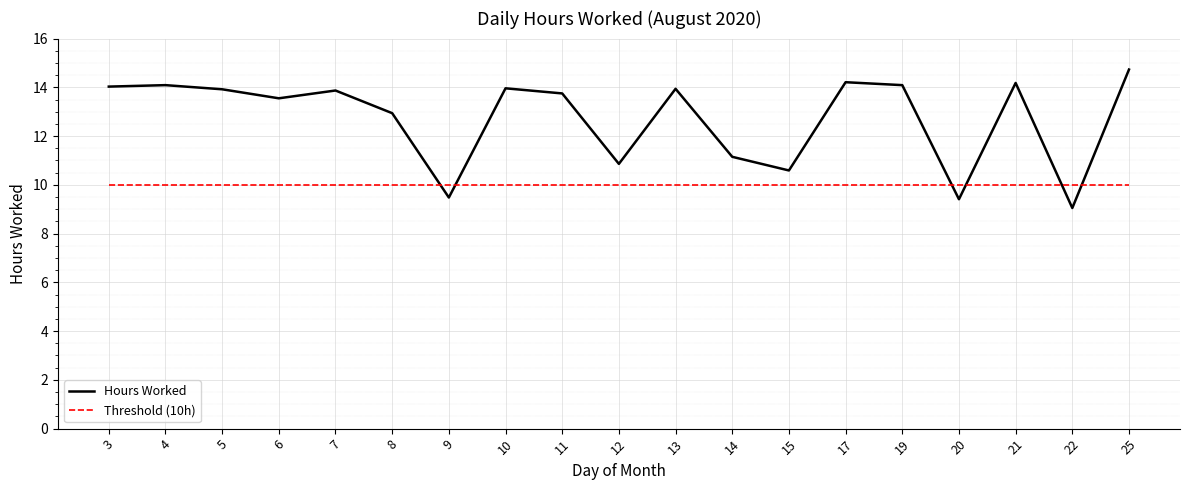

How many lines are shown in the chart?

2